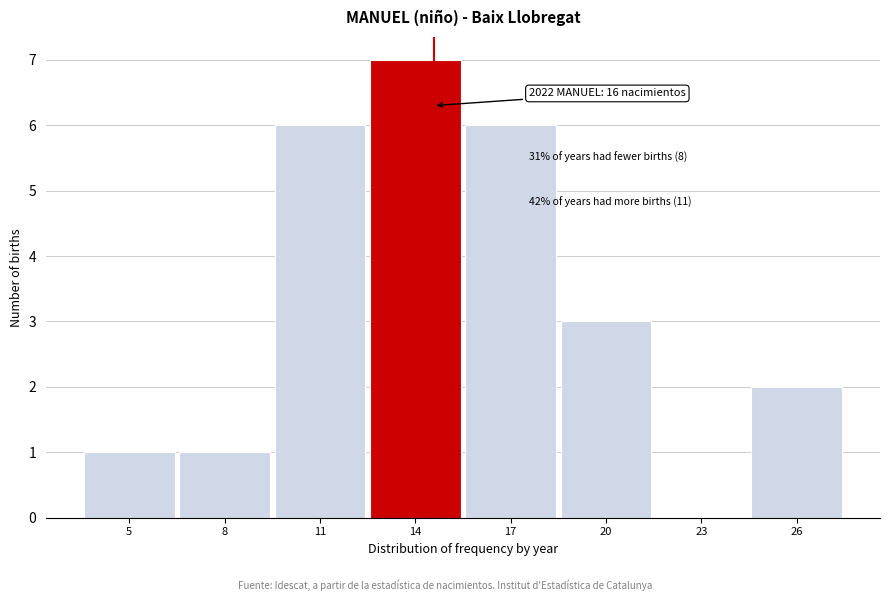

Reading left to right, what are all the values shown in this chart?

5=1	8=1	11=6	14=7	17=6	20=3	23=0	26=2